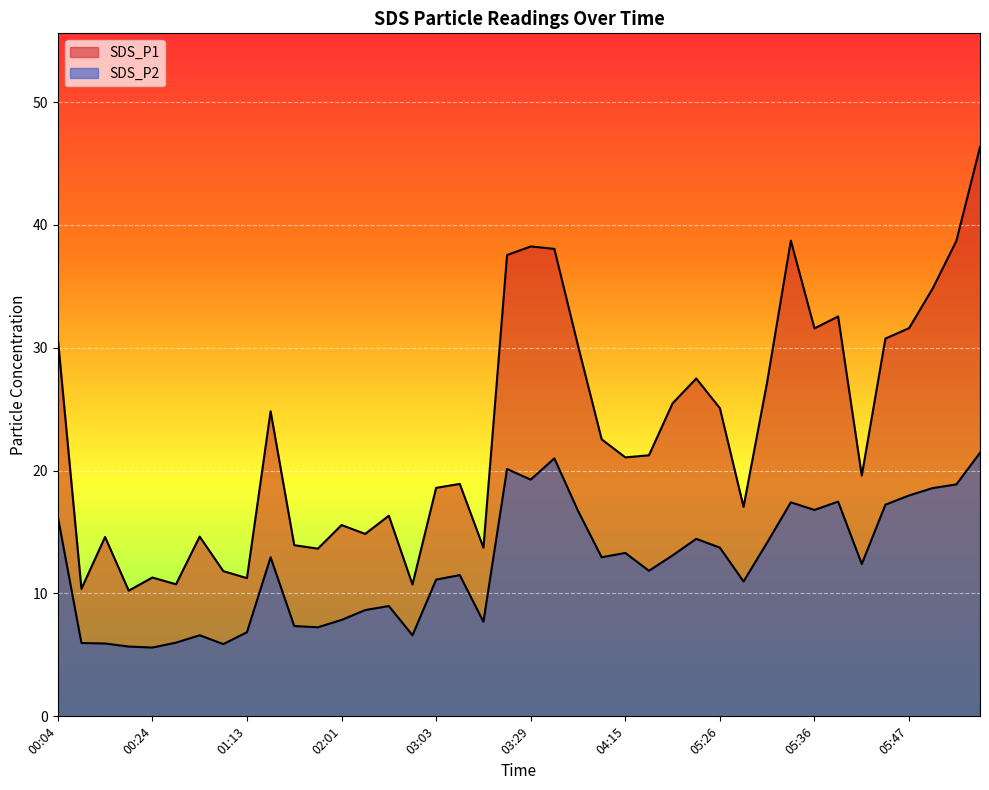

What is the difference between the maximum and minimum values in the SDS_P2 series?

15.8